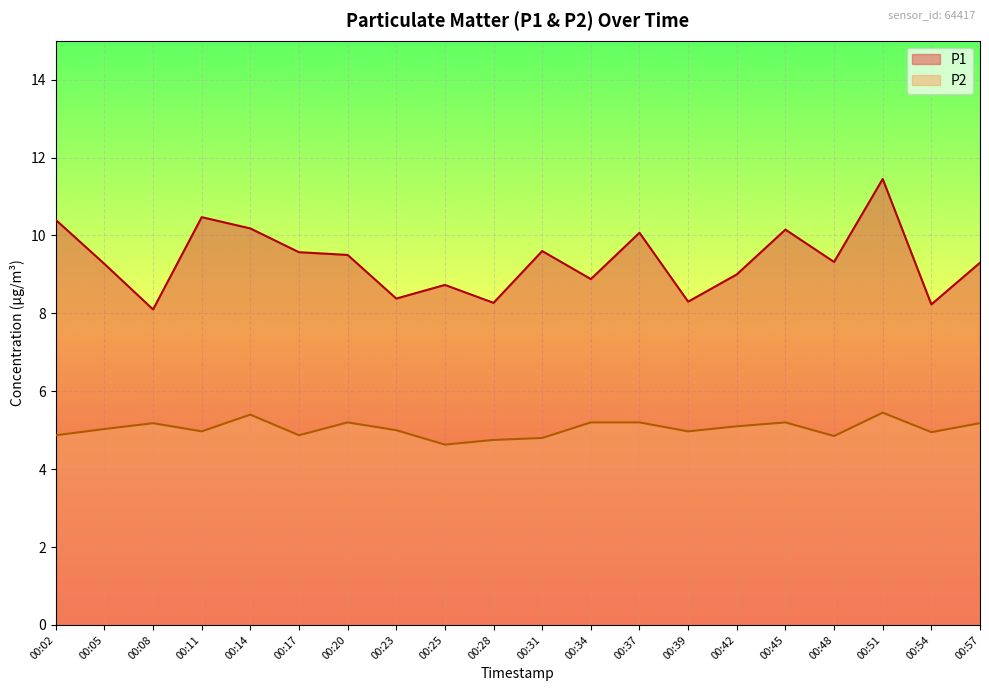

Reading right to left, transcribe all the data shown in this chart.

P1: 9.3	8.2	11.4	9.3	10.2	9.0	8.3	10.1	8.9	9.6	8.3	8.7	8.4	9.5	9.6	10.2	10.5	8.1	9.3	10.4
P2: 5.2	5.0	5.5	4.8	5.2	5.1	5.0	5.2	5.2	4.8	4.8	4.6	5.0	5.2	4.9	5.4	5.0	5.2	5.0	4.9